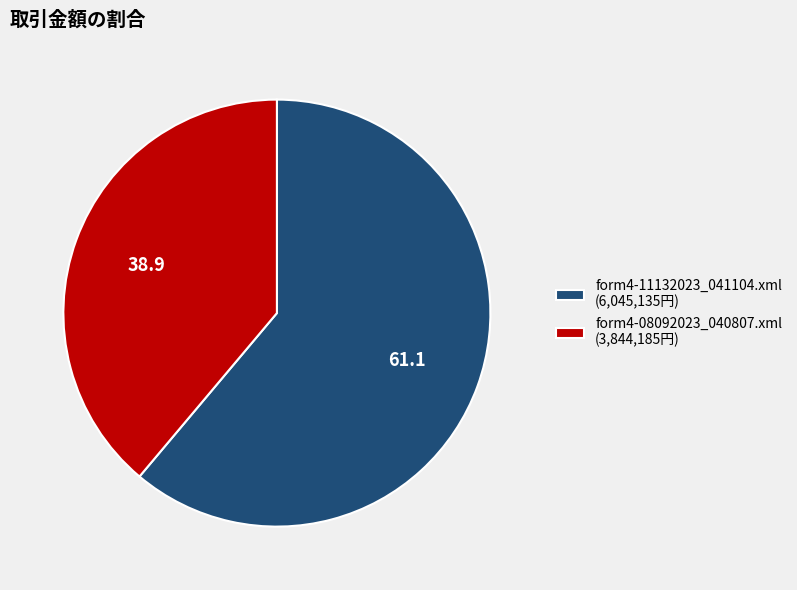

How many slices are in this pie chart?

2